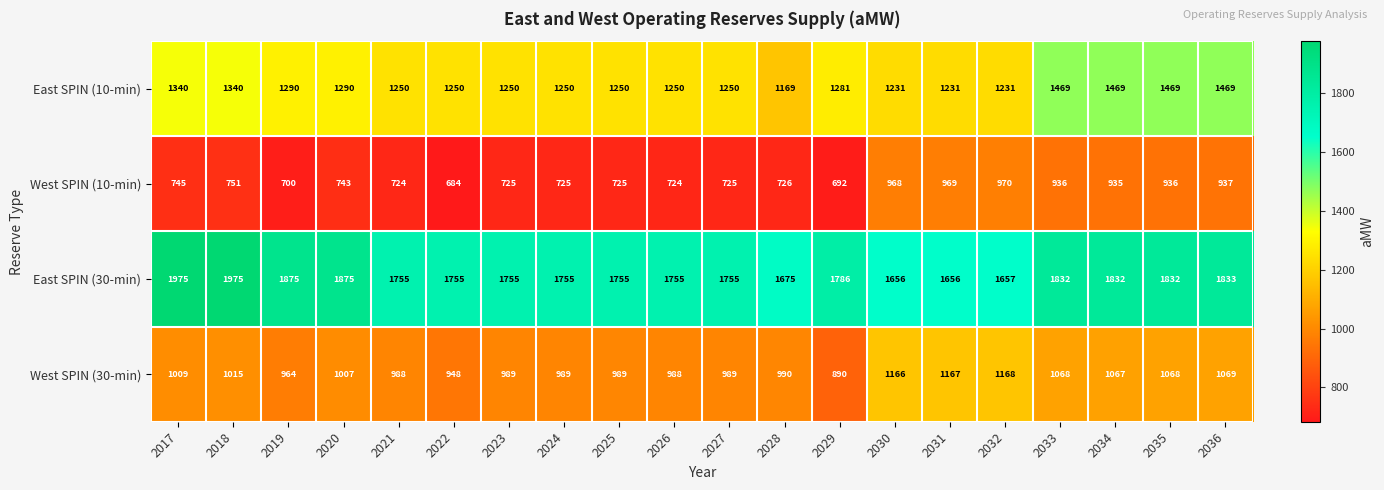

True or false: East SPIN (30-min) has a value of 1975 at 2018.

True